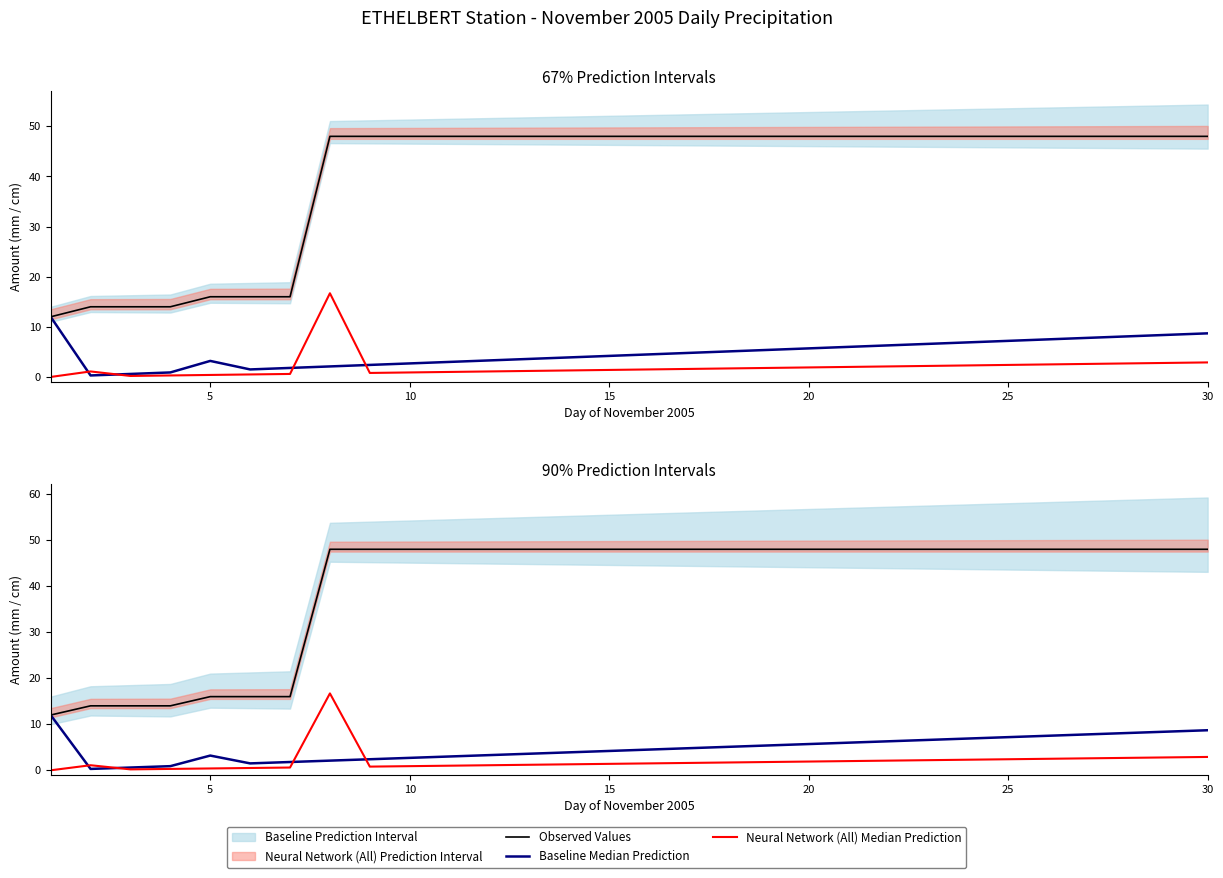

True or false: Baseline Median Prediction and Observed Values intersect in this chart.

False